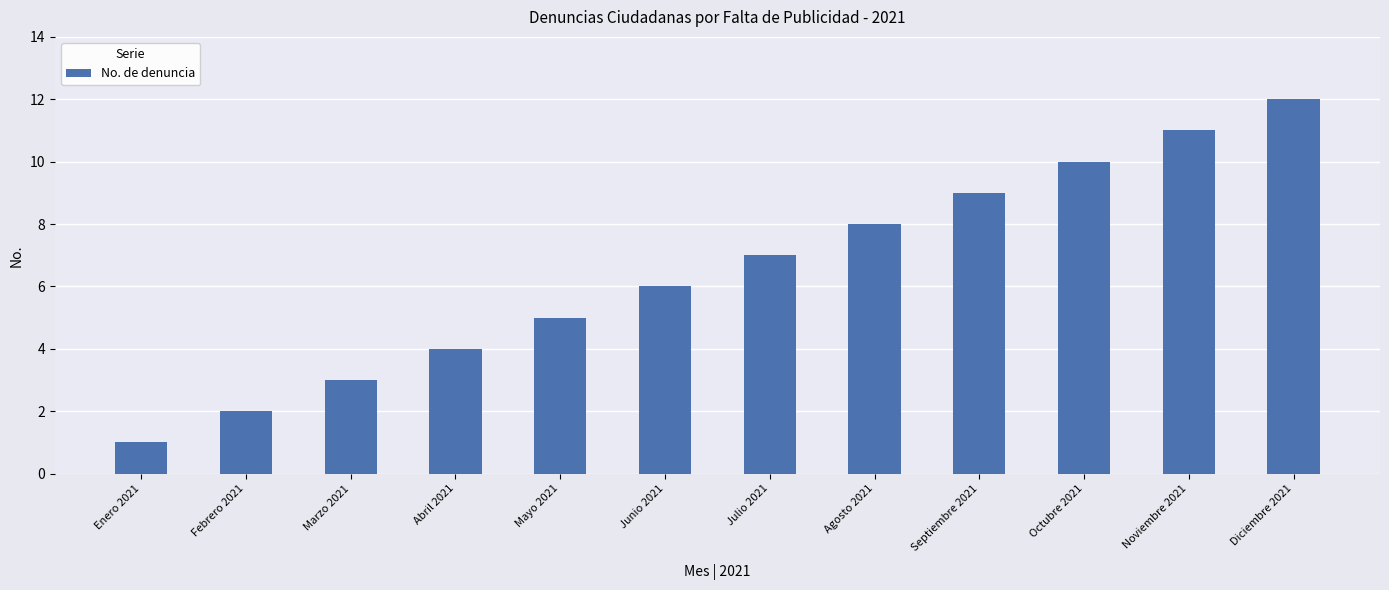

True or false: the data shows 2 at Febrero 2021.

True